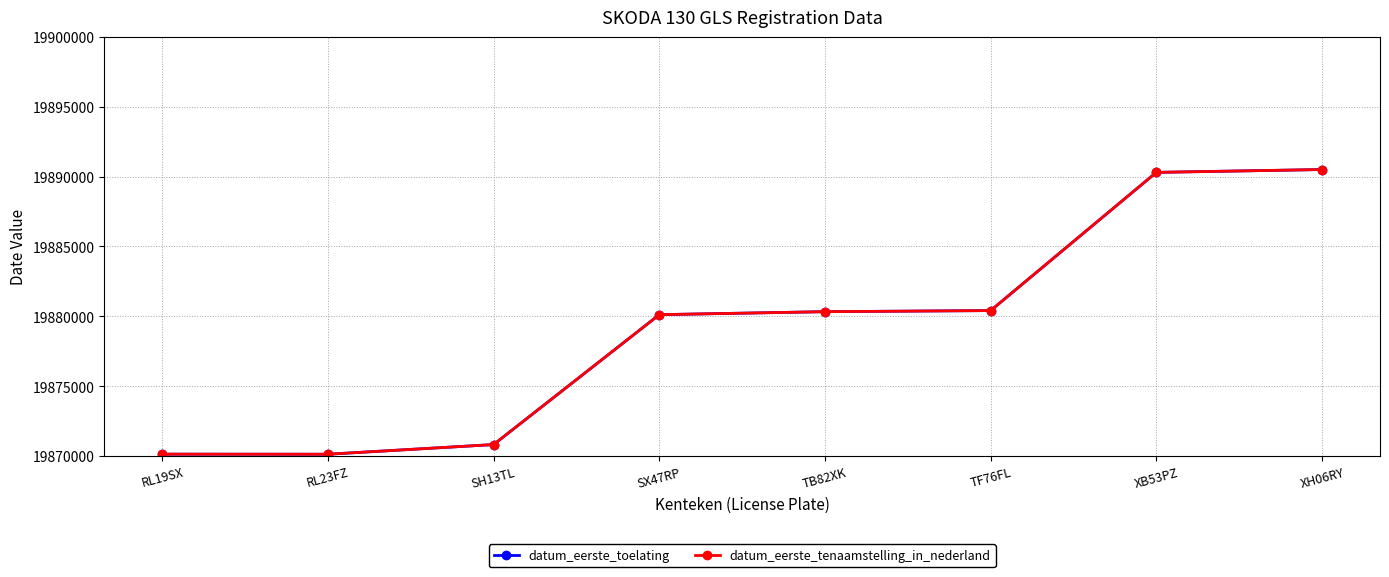

Which category has the highest value in the datum_eerste_toelating series?

XH06RY